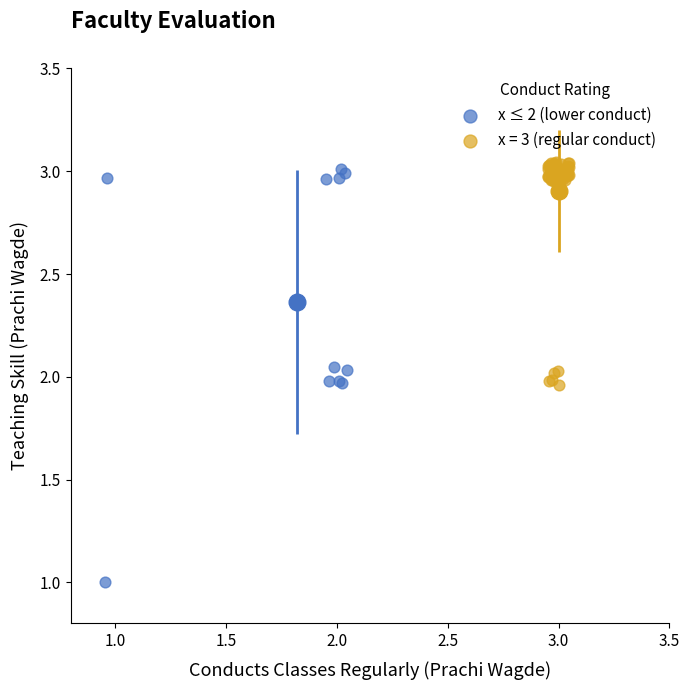

Which series has the widest spread of Y values?

x ≤ 2 (lower conduct)